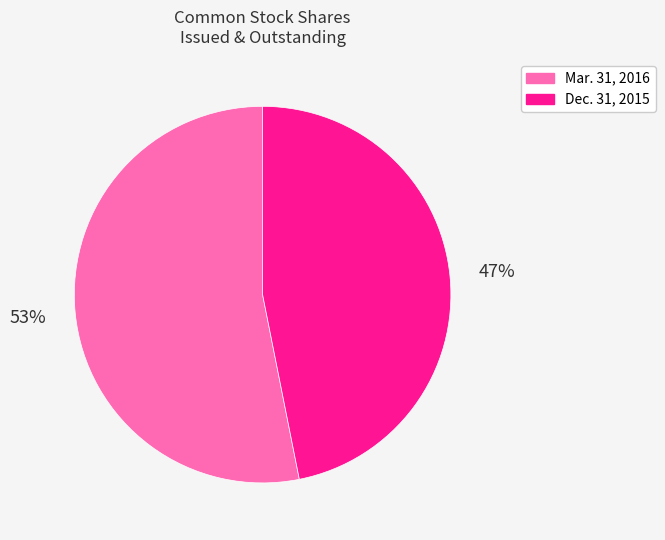

Which slice is the smallest?

Dec. 31, 2015